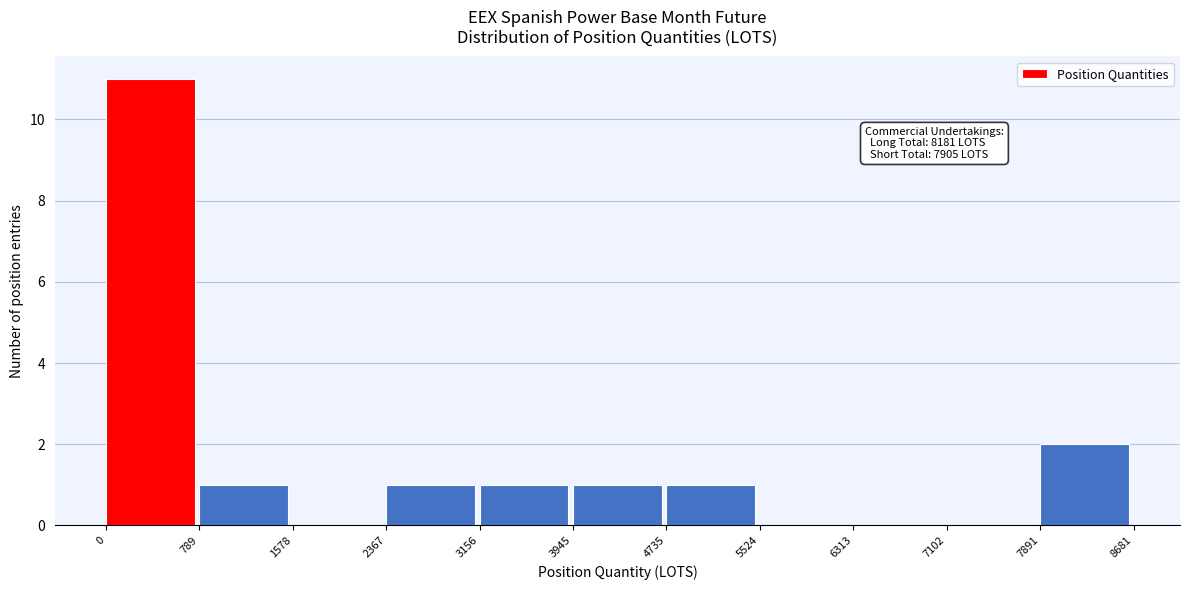

Over which range of the x-axis is the bar tallest?

0 to 789